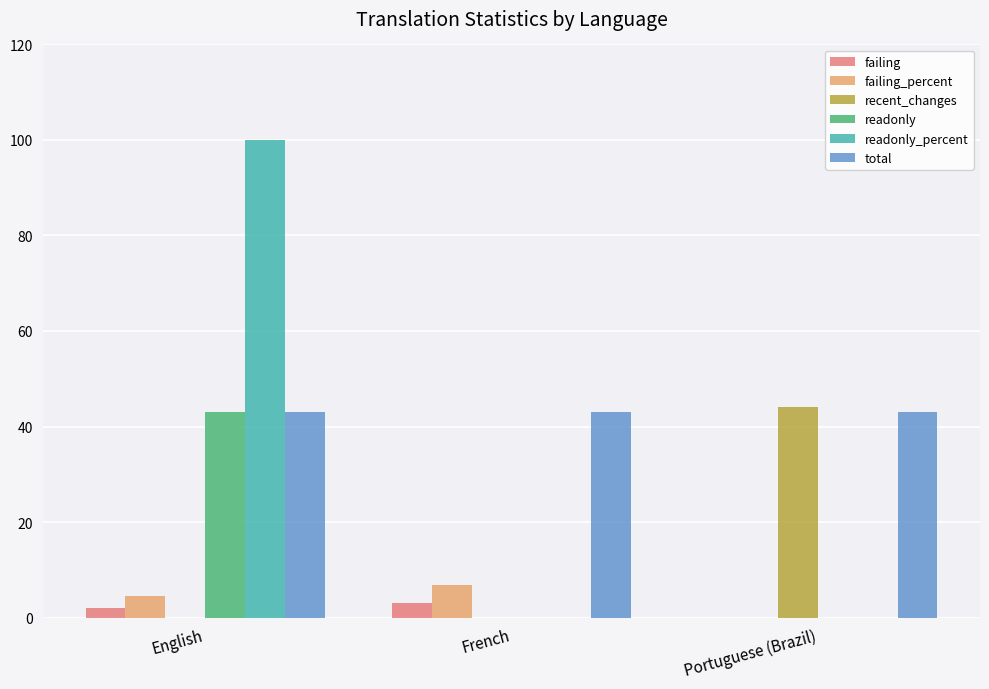

Which label corresponds to the largest value in the chart?

English